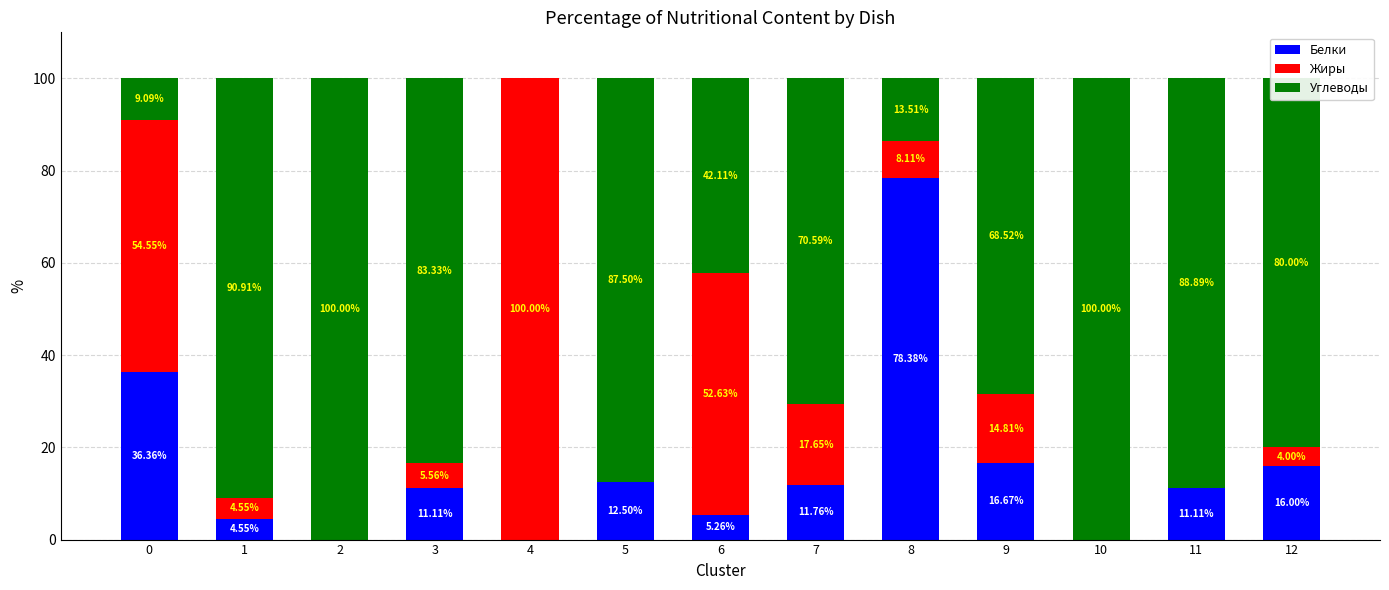

The Белки series shows 0.0 at 2. True or false?

True